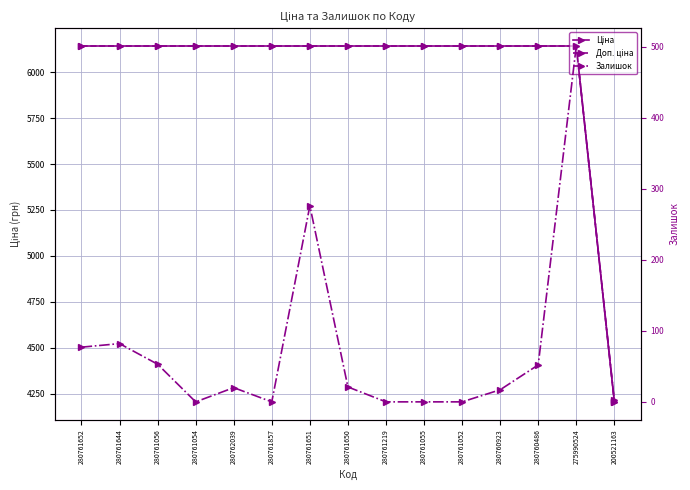

What are all the series names shown in the legend?

Ціна, Доп. ціна, Залишок